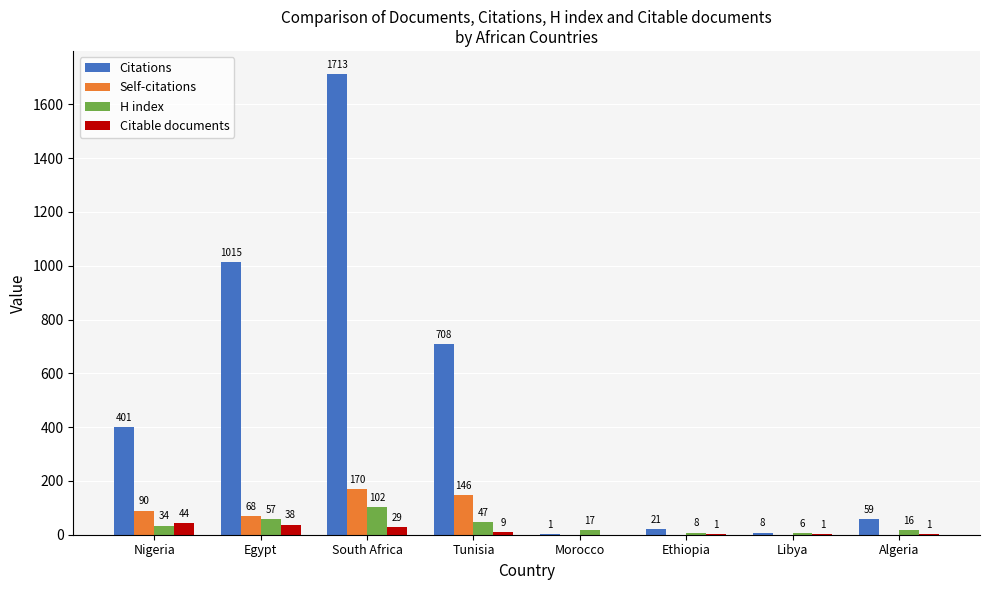

What are all the series names shown in the legend?

Citations, Self-citations, H index, Citable documents